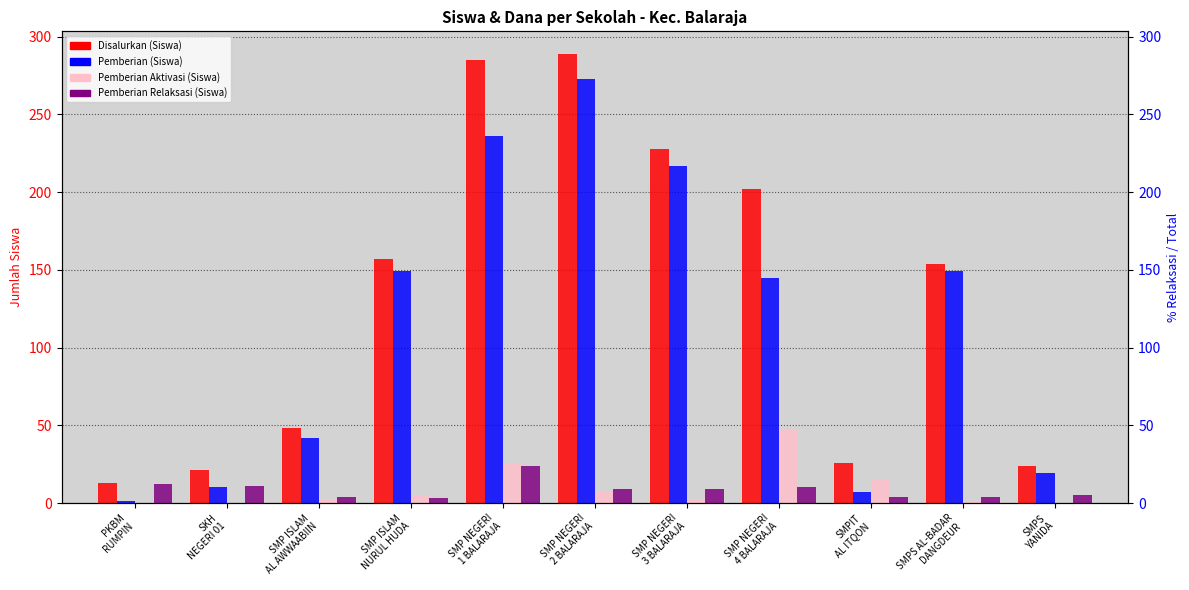

List the series in order of their peak value, lowest first.

Pemberian Relaksasi (Siswa), Pemberian Aktivasi (Siswa), Pemberian (Siswa), Disalurkan (Siswa)